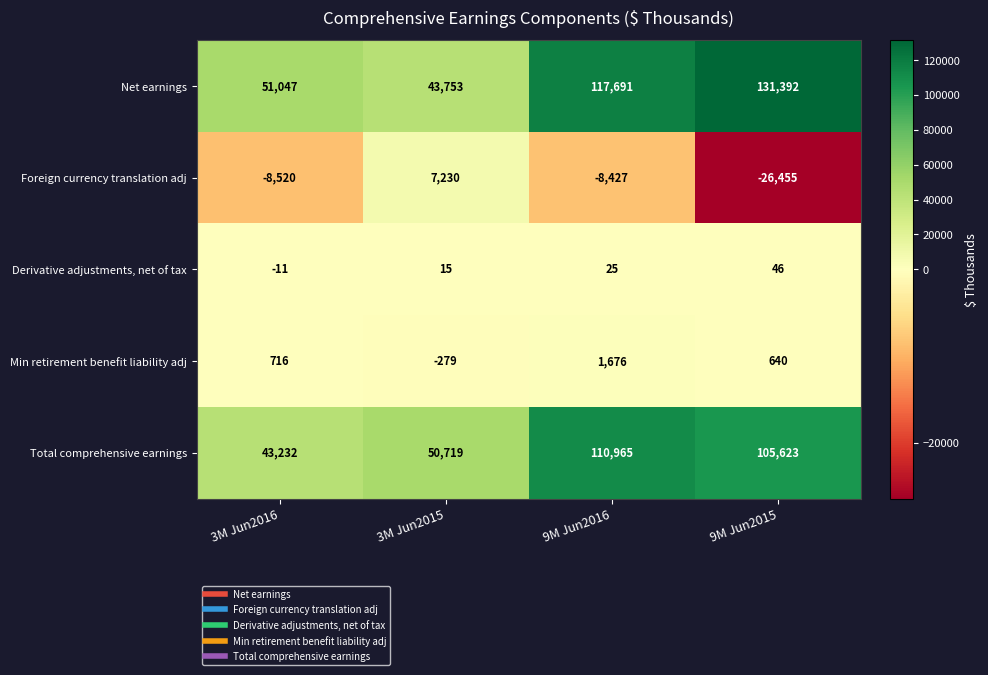

What is the difference between the Foreign currency translation adj values at 3M Jun2015 and 9M Jun2015?

33685